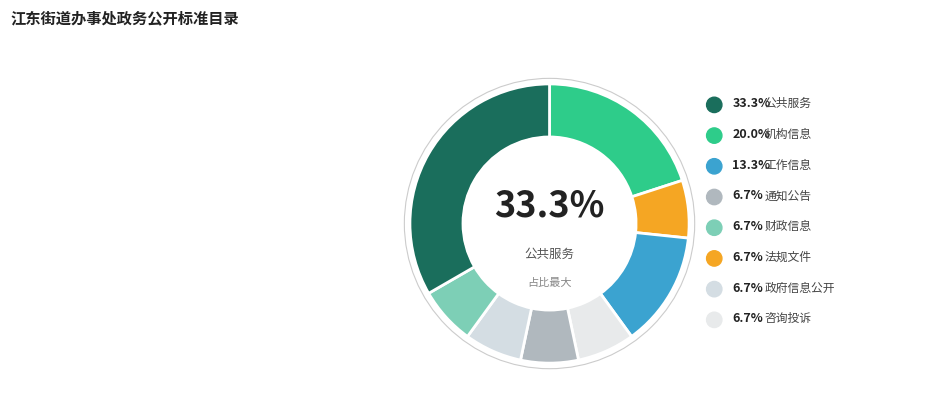

Rank the categories by value from lowest to highest.

法规文件, 咨询投诉, 通知公告, 政府信息公开, 财政信息, 工作信息, 机构信息, 公共服务